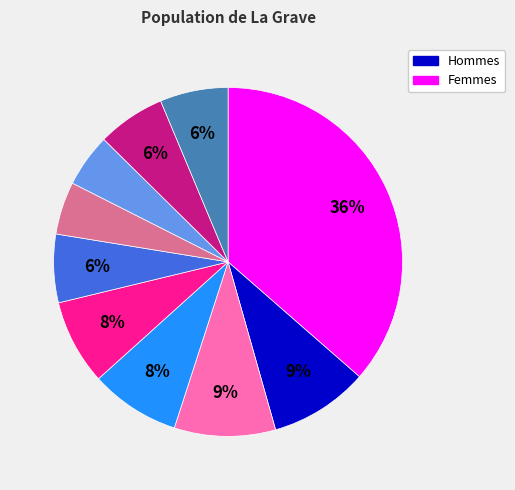

Is there any slice that represents more than half of the pie?

No